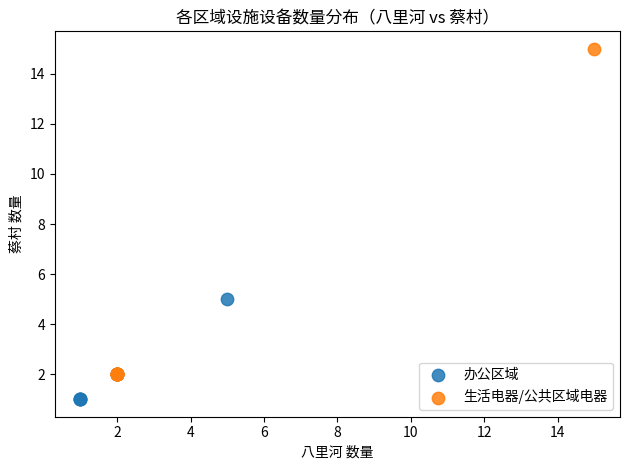

Which series reaches the maximum Y coordinate?

生活电器/公共区域电器